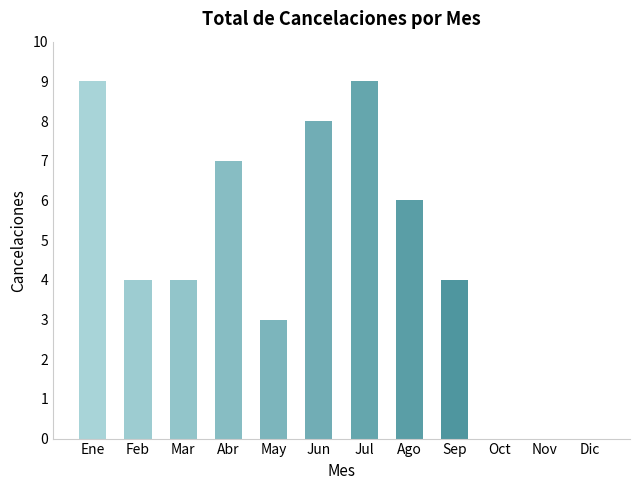

Reading left to right, extract all data points from this chart.

Ene=9	Feb=4	Mar=4	Abr=7	May=3	Jun=8	Jul=9	Ago=6	Sep=4	Oct=0	Nov=0	Dic=0